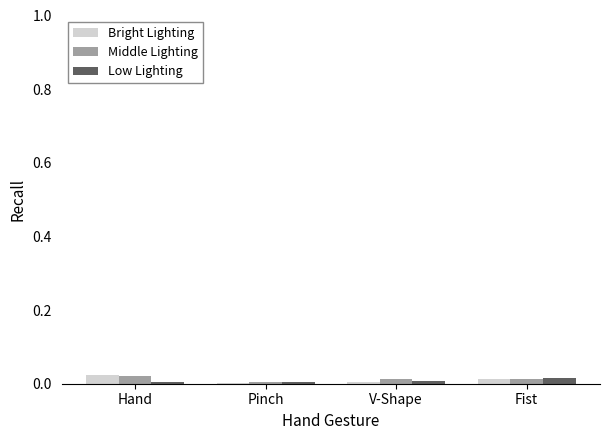

The value of Low Lighting at Fist is 0.0. True or false?

True